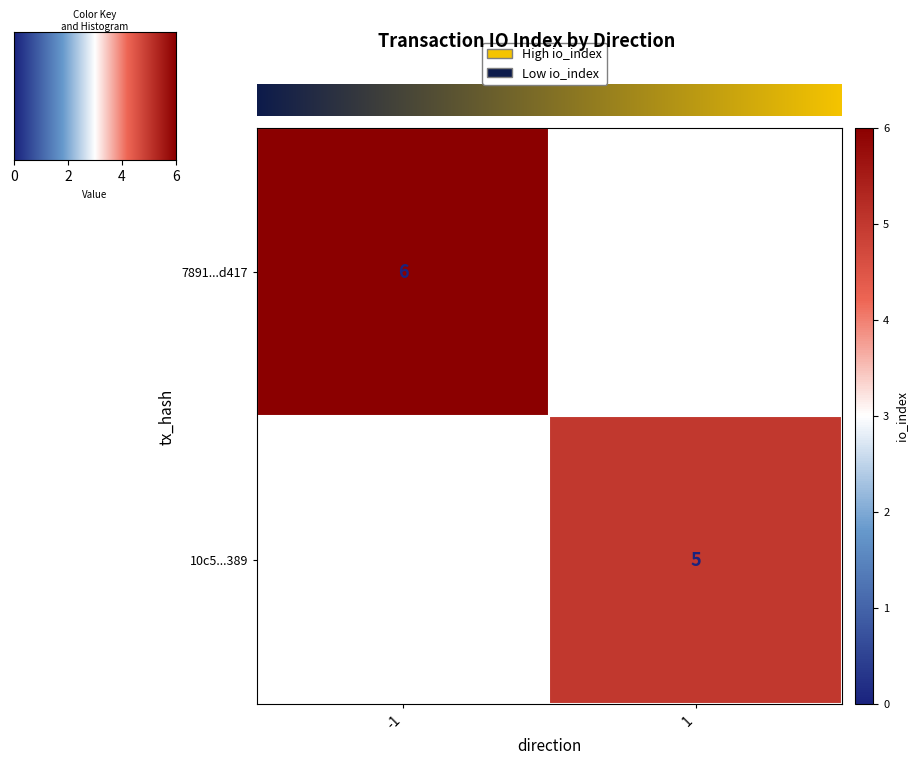

Rank the series by their maximum value, from highest to lowest.

7891..., 10c5...